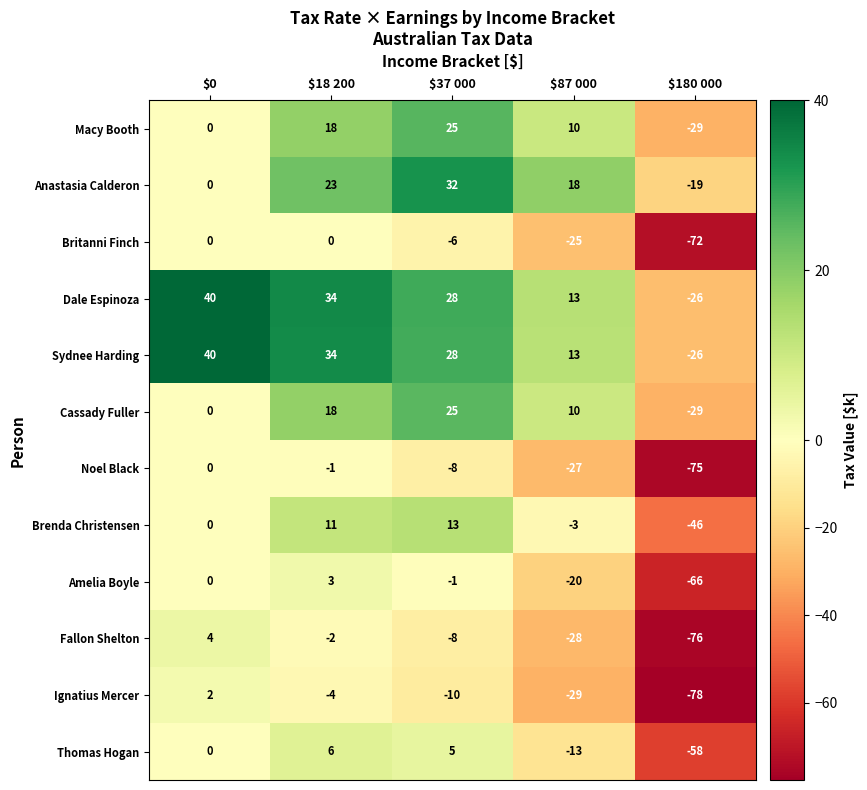

What is the difference between the second highest and second lowest values in the Ignatius Mercer series?

25